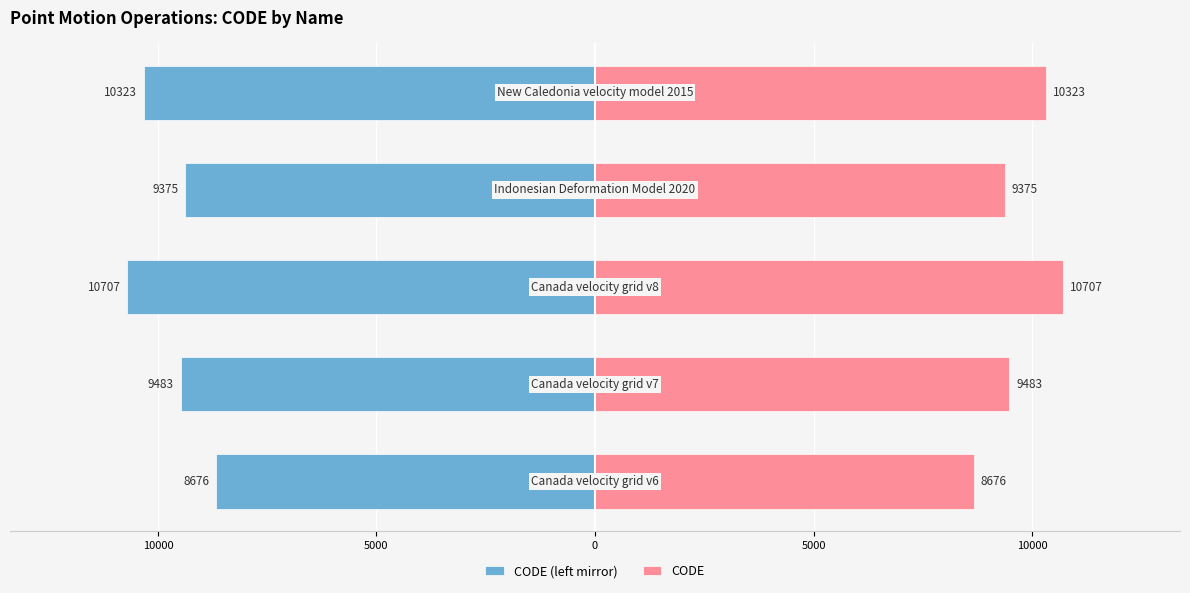

How many bars are there in total?

10